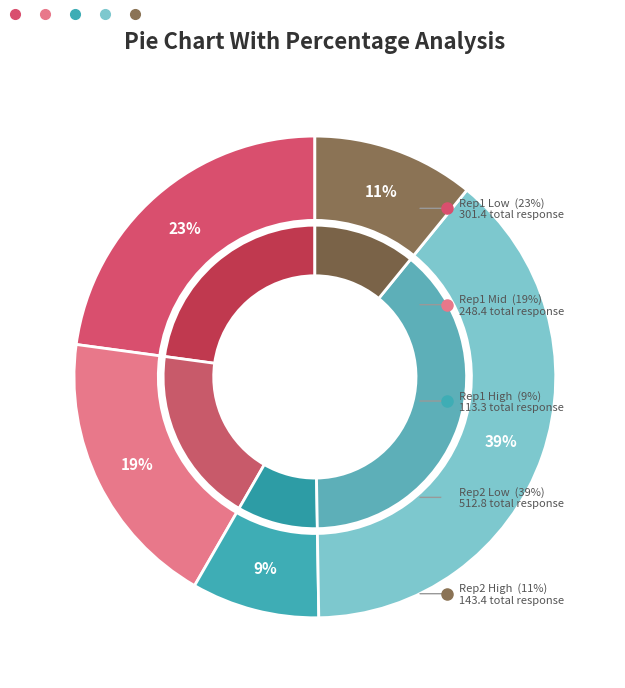

Does GRAY rep 1 account for over 50% of the chart?

No